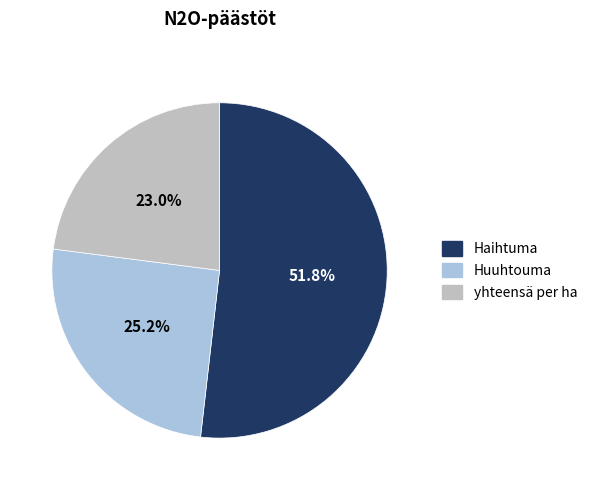

To the nearest percent, what is the difference between the Haihtuma and yhteensä per ha slice percentages?

29%